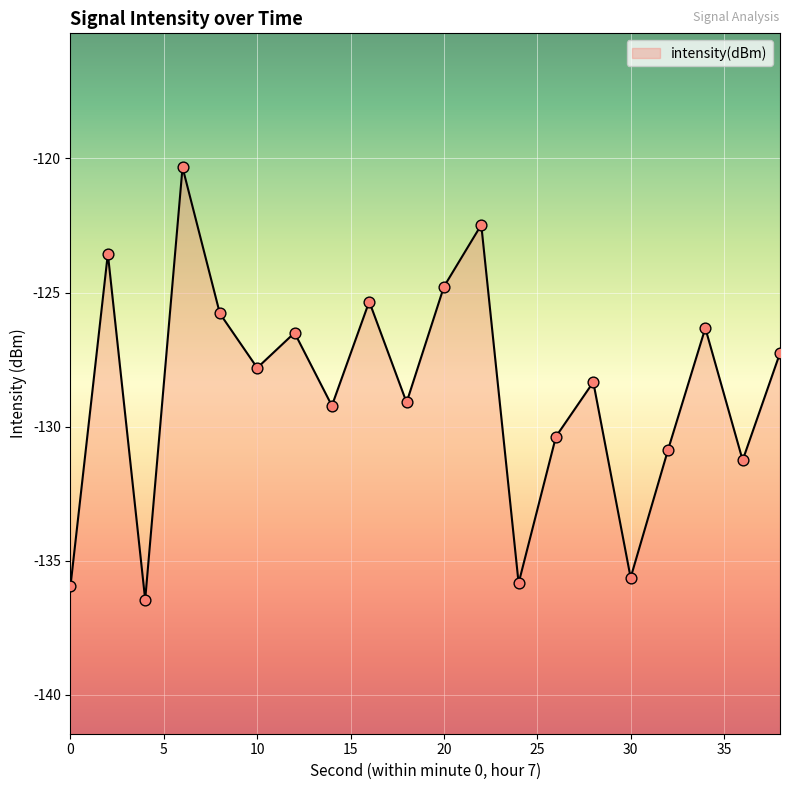

Which has a higher value, 18 or 24?

18